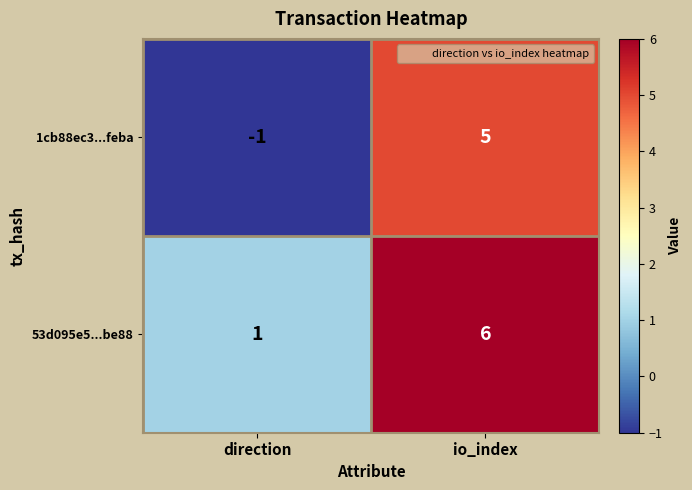

Reading left to right, list all the values displayed in this chart.

1cb88ec3...feba: direction=-1	io_index=5
53d095e5...be88: direction=1	io_index=6